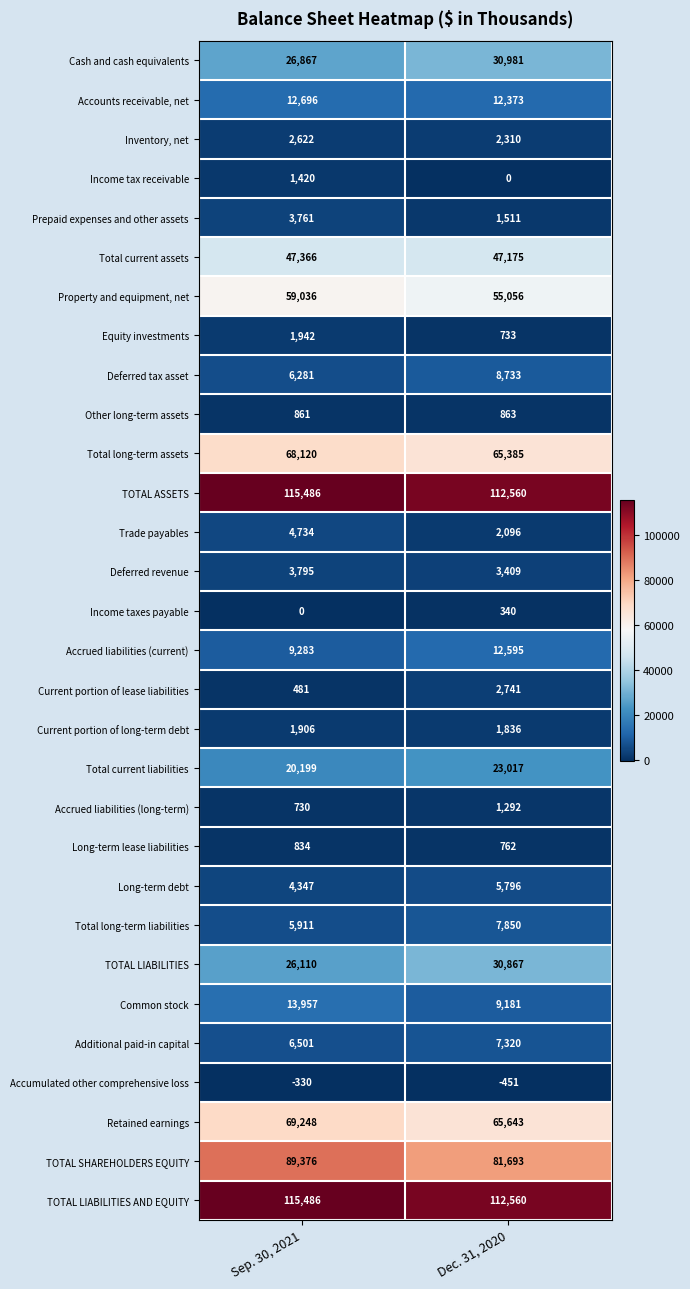

Which label corresponds to the smallest value in the chart?

Dec. 31, 2020